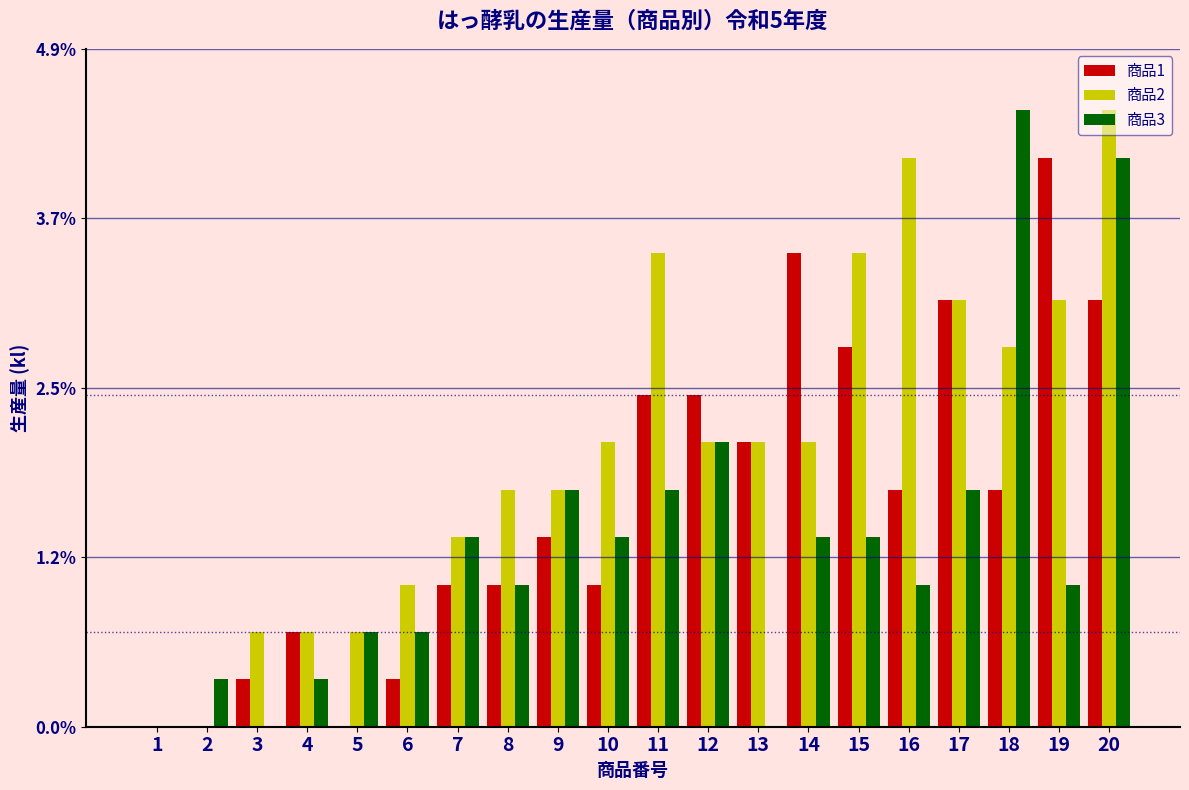

True or false: 商品2 has a value of 0.7 at 3.

True